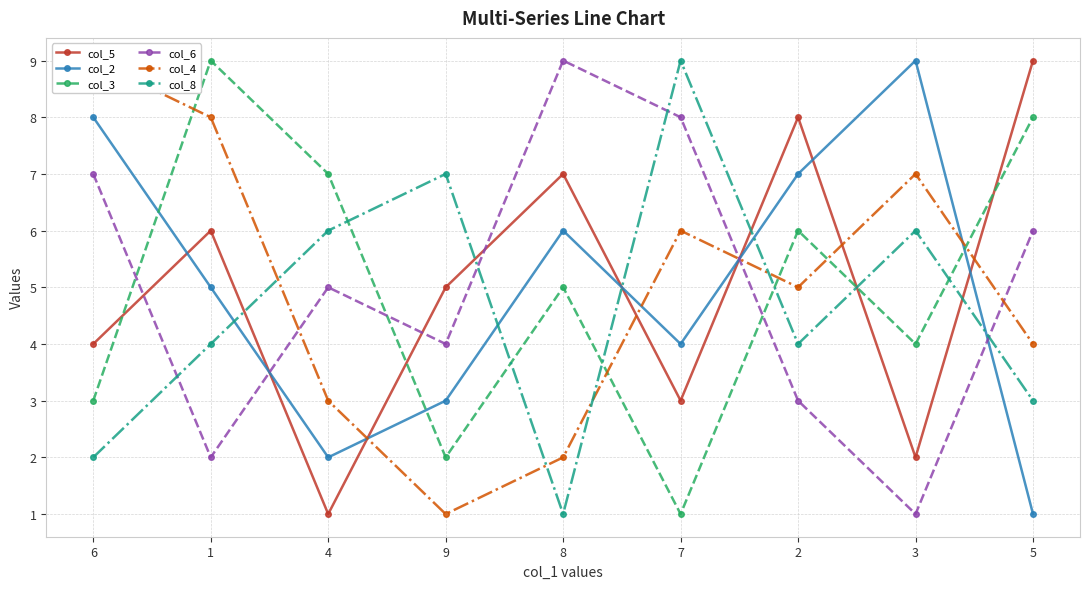

Reading right to left, transcribe all the data shown in this chart.

col_5: 9	2	8	3	7	5	1	6	4
col_2: 1	9	7	4	6	3	2	5	8
col_3: 8	4	6	1	5	2	7	9	3
col_6: 6	1	3	8	9	4	5	2	7
col_4: 4	7	5	6	2	1	3	8	9
col_8: 3	6	4	9	1	7	6	4	2